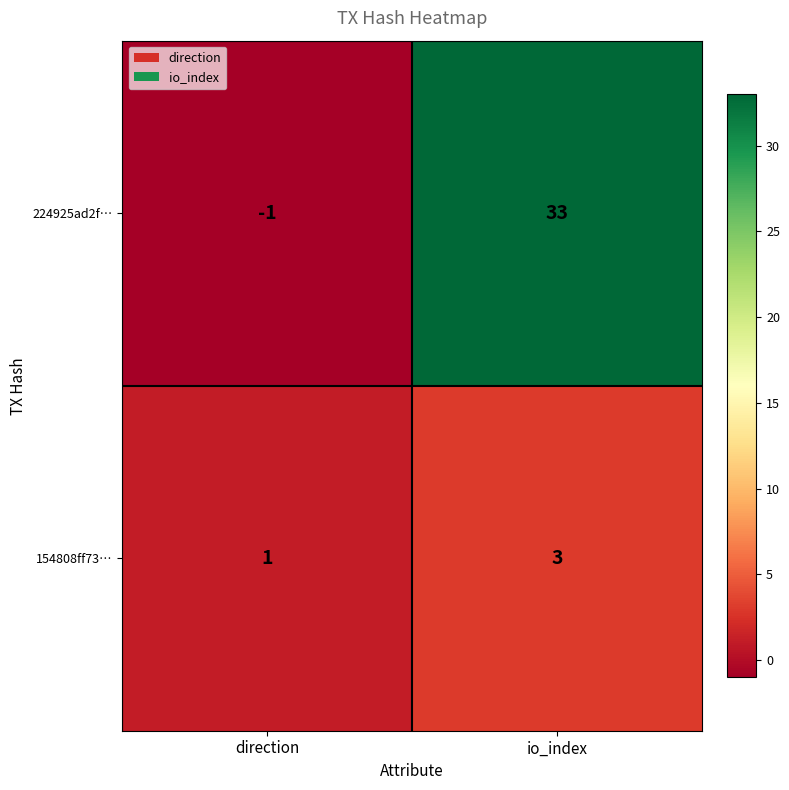

Reading left to right, list all the values displayed in this chart.

224925ad2f…: direction=-1	io_index=33
154808ff73…: direction=1	io_index=3